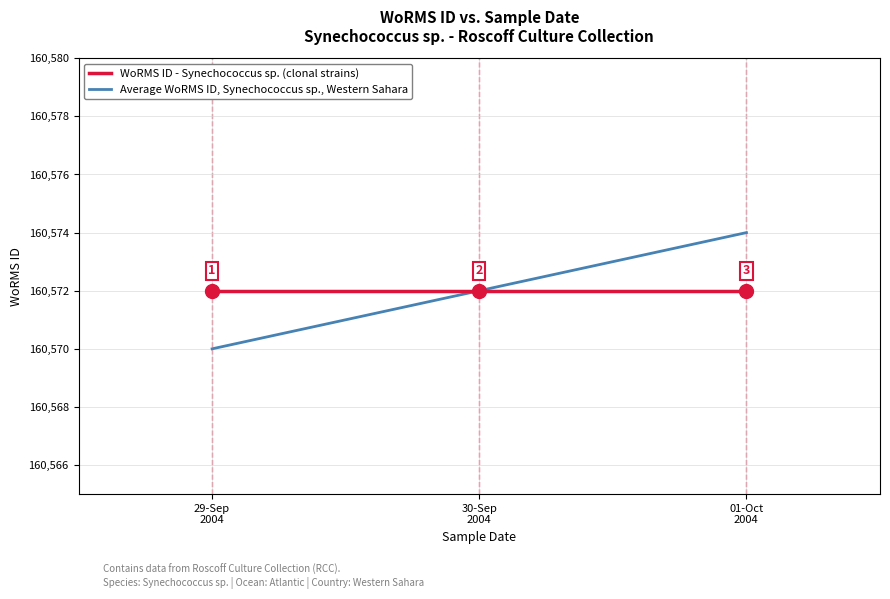

List the series in order of their peak value, highest first.

Average WoRMS ID, Synechococcus sp., Western Sahara, WoRMS ID - Synechococcus sp. (clonal strains)